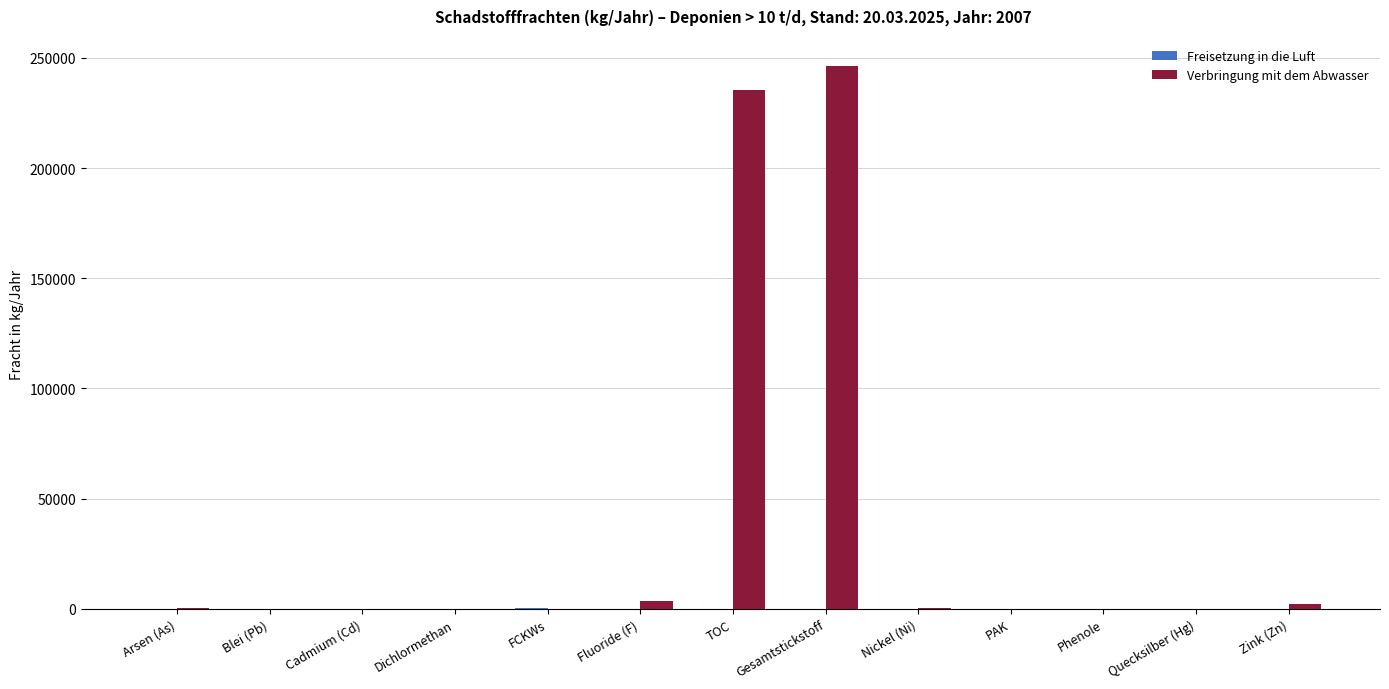

At which category is the sum across all series the highest?

Gesamtstickstoff